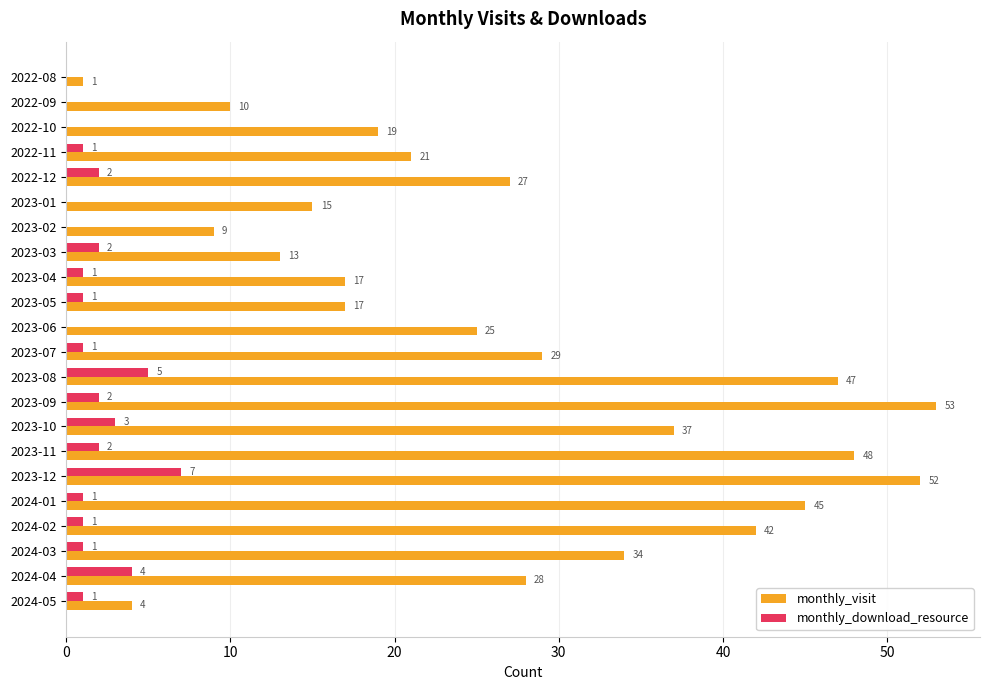

What is the maximum value for monthly_visit?

53